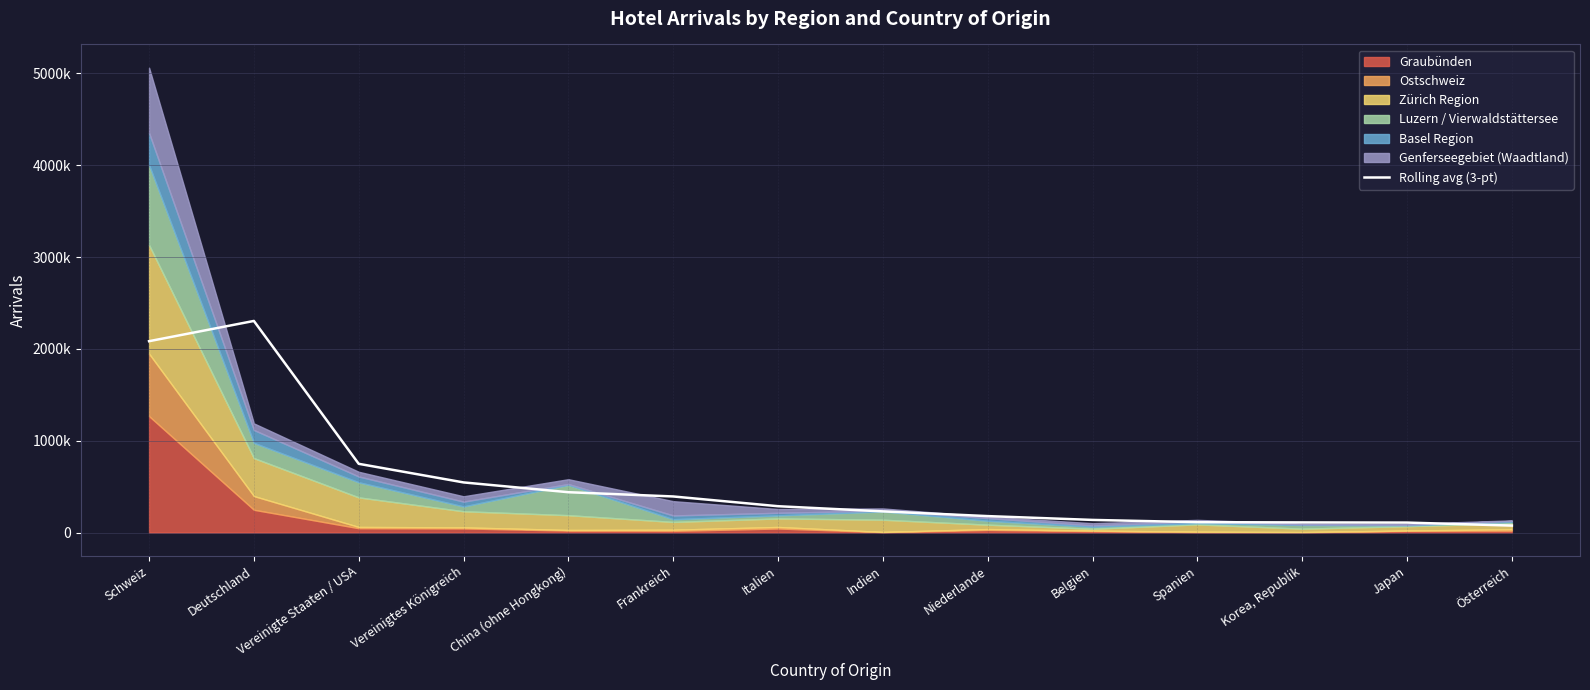

Reading left to right, what are all the values shown in this chart?

Schweiz=2083697.3	Deutschland=2304275.3	Vereinigte Staaten / USA=748367.3	Vereinigtes Königreich=545734.0	China (ohne Hongkong)=439023.0	Frankreich=392747.0	Italien=286539.7	Indien=230227.7	Niederlande=178831.7	Belgien=137379.7	Spanien=112638.0	Korea, Republik=110217.3	Japan=108361.3	Österreich=75548.0